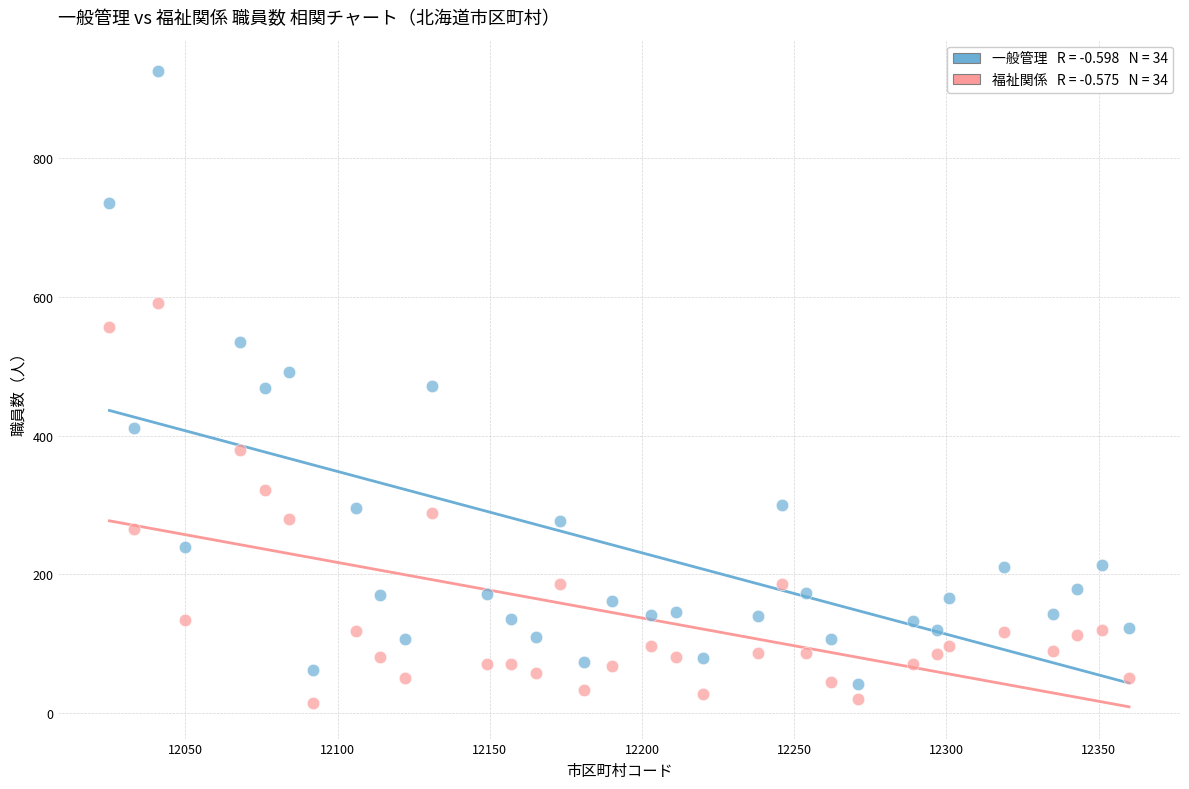

Across all data points, what is the range of X values (max minus min)?

335